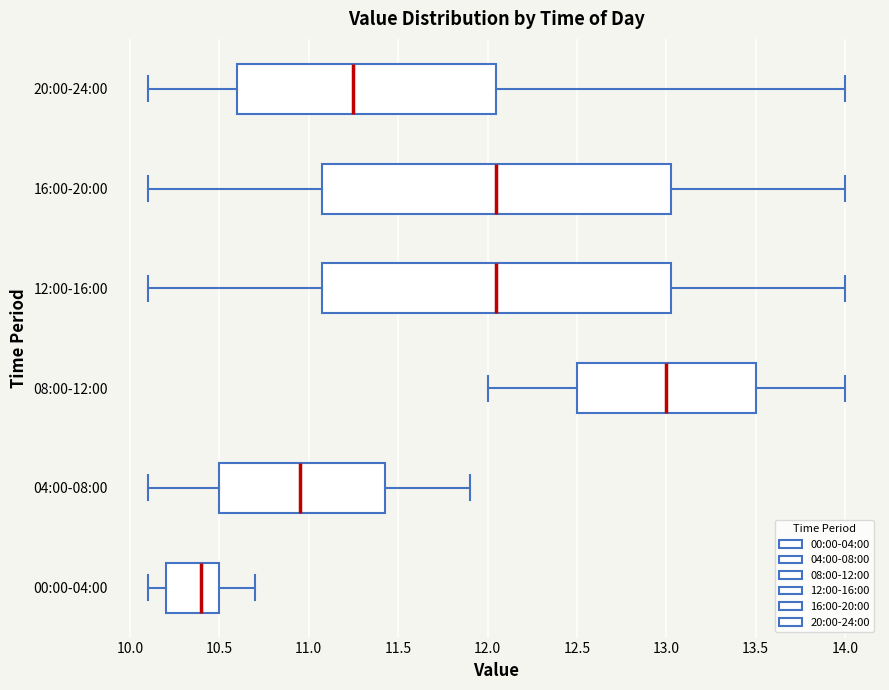

Which box has the furthest to the left median line?

00:00-04:00